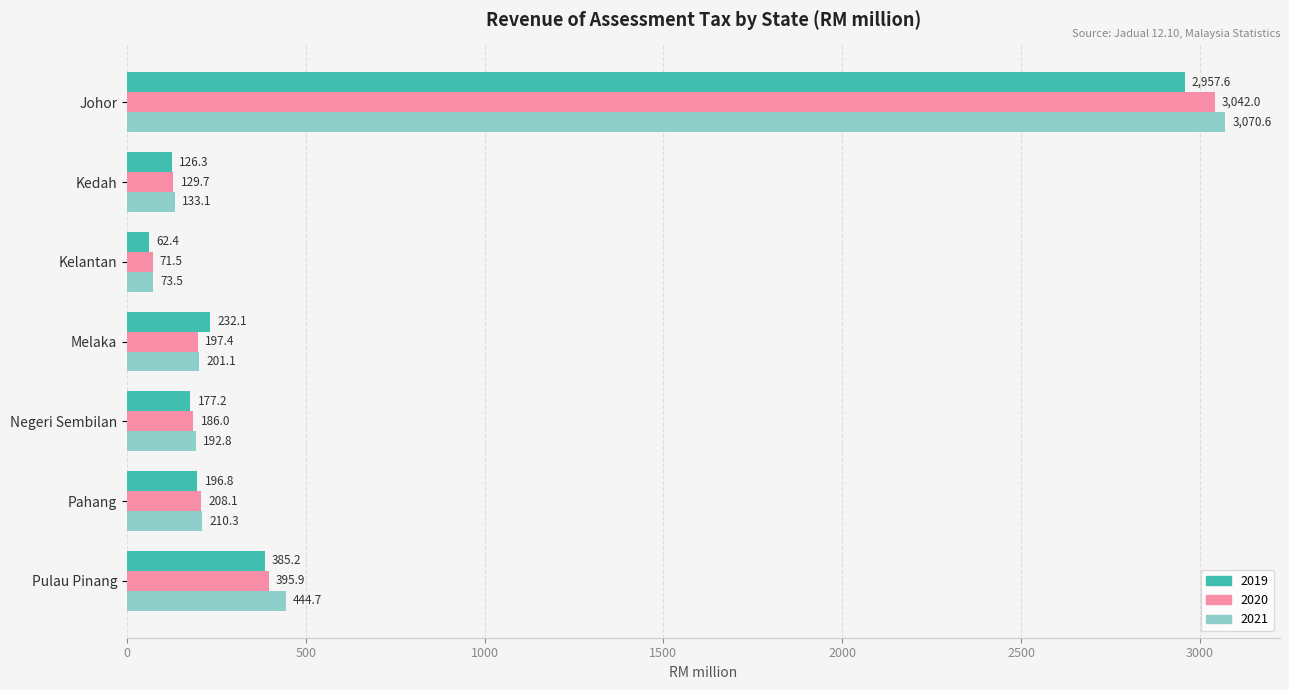

What is the difference between the 2020 values at Negeri Sembilan and Pulau Pinang?

209.9